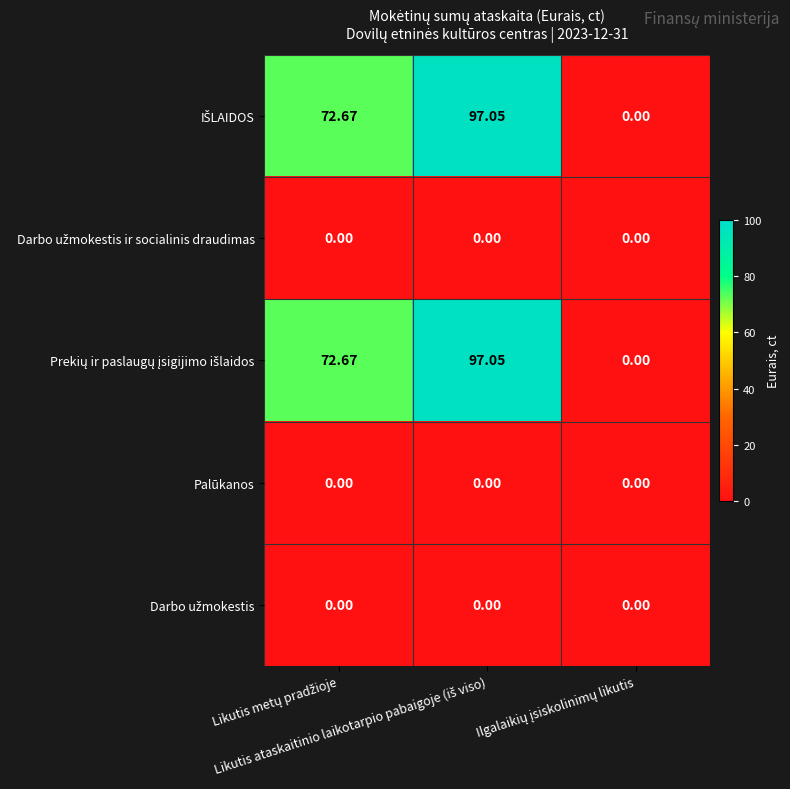

How many data points does each series have?

3